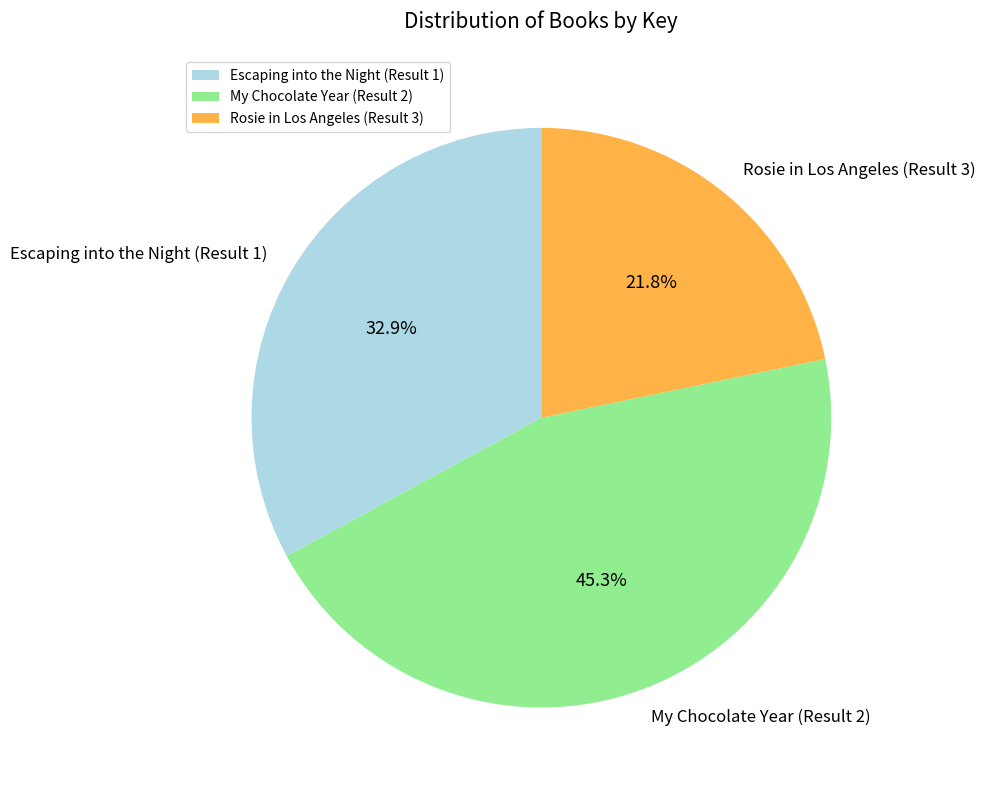

To the nearest percent, what is the average slice percentage?

33%